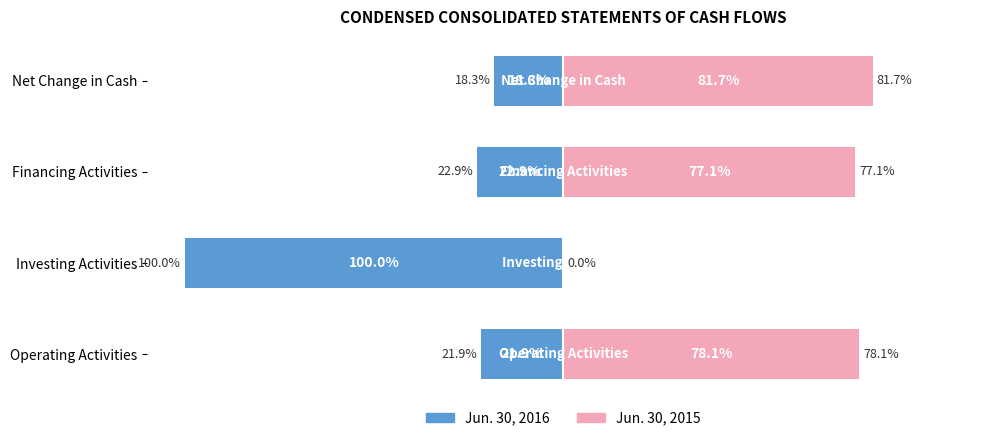

What is the sum of all Jun. 30, 2016 values?

-163.0